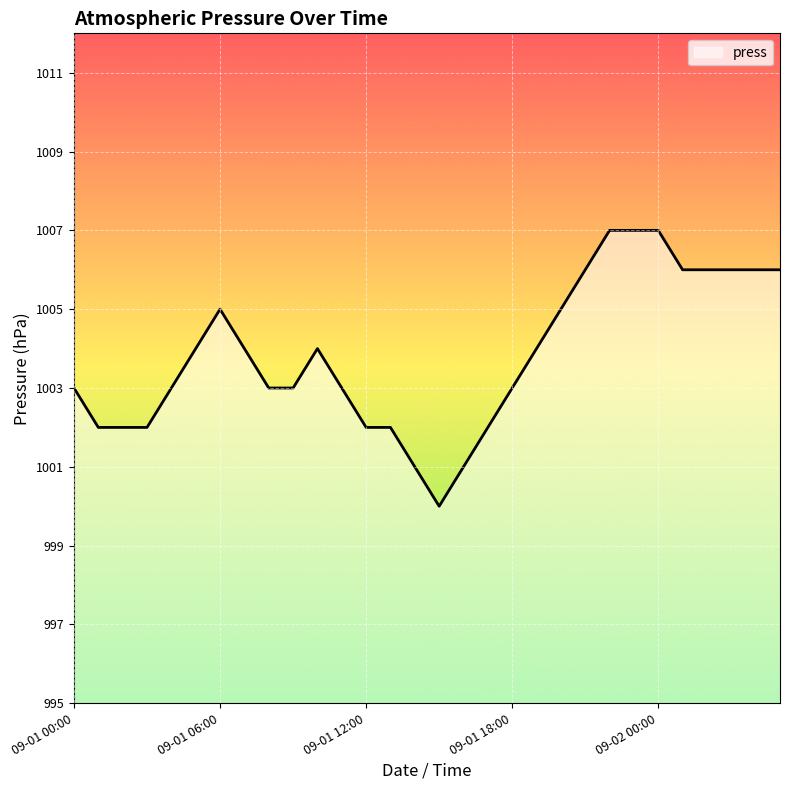

What is the minimum value shown in the chart?

1000